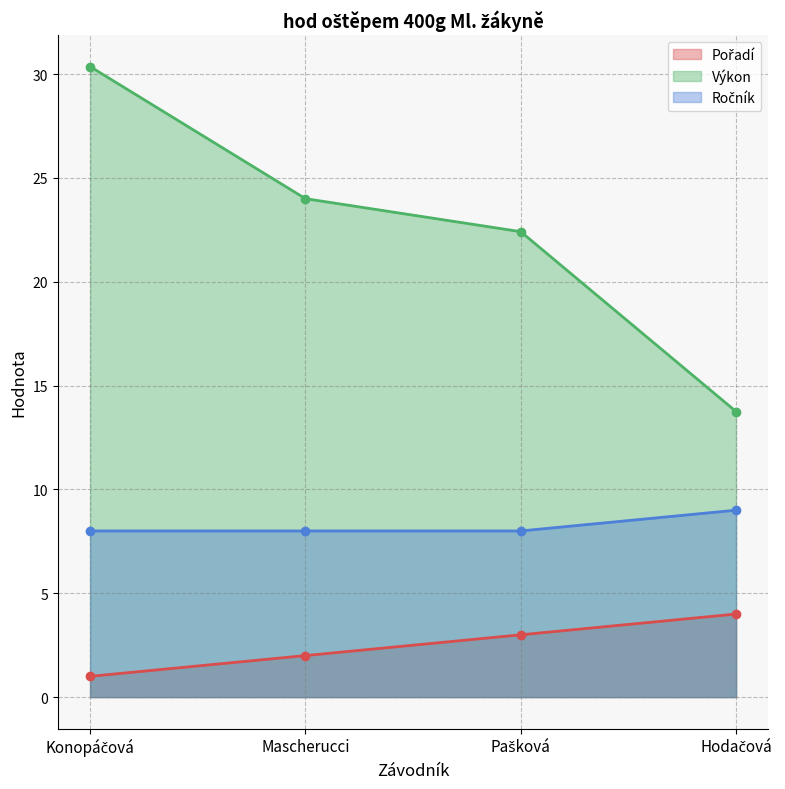

True or false: Pořadí has more than 2 points higher than both neighbors.

False